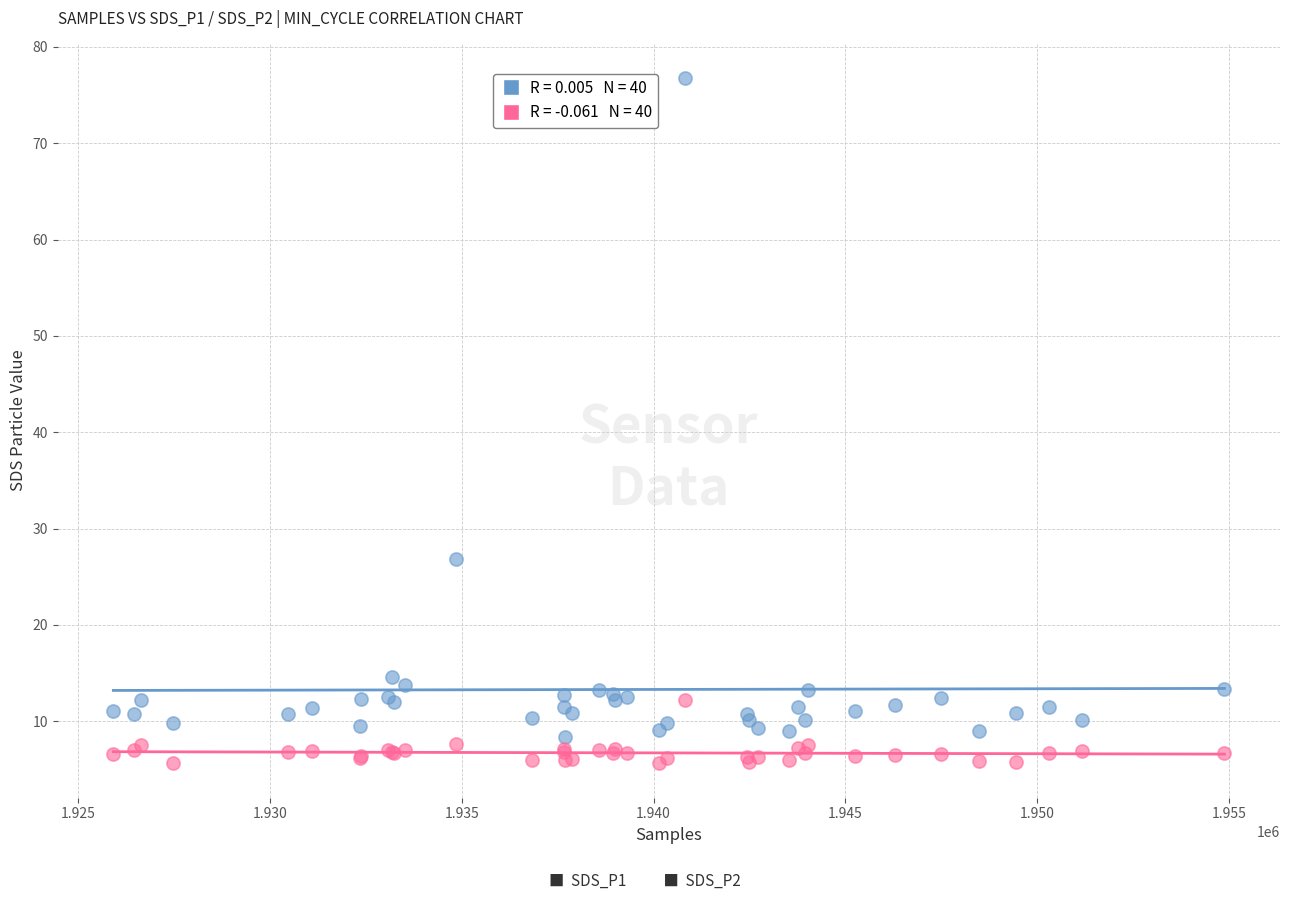

Across all series, what Y value is closest to 41?

26.9